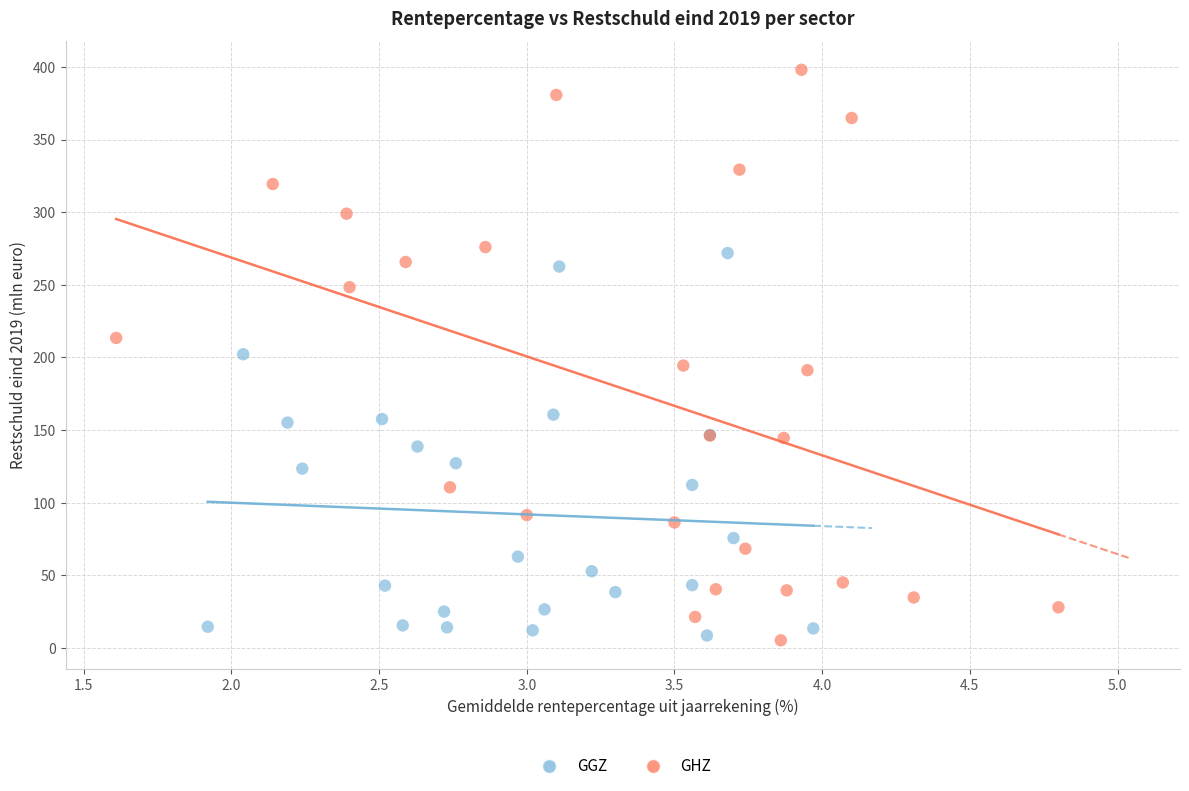

Which series has the largest Y range (max minus min)?

GHZ